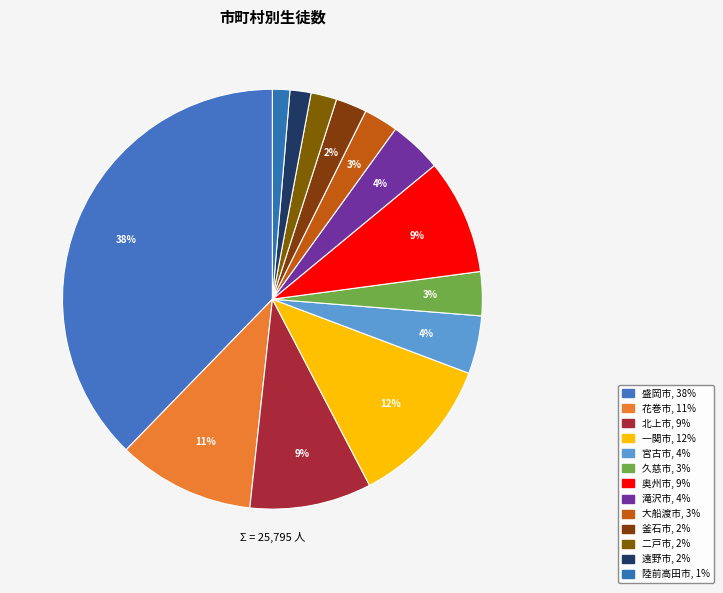

What is the ratio of the value at 遠野市 to the value at 釜石市?

0.7